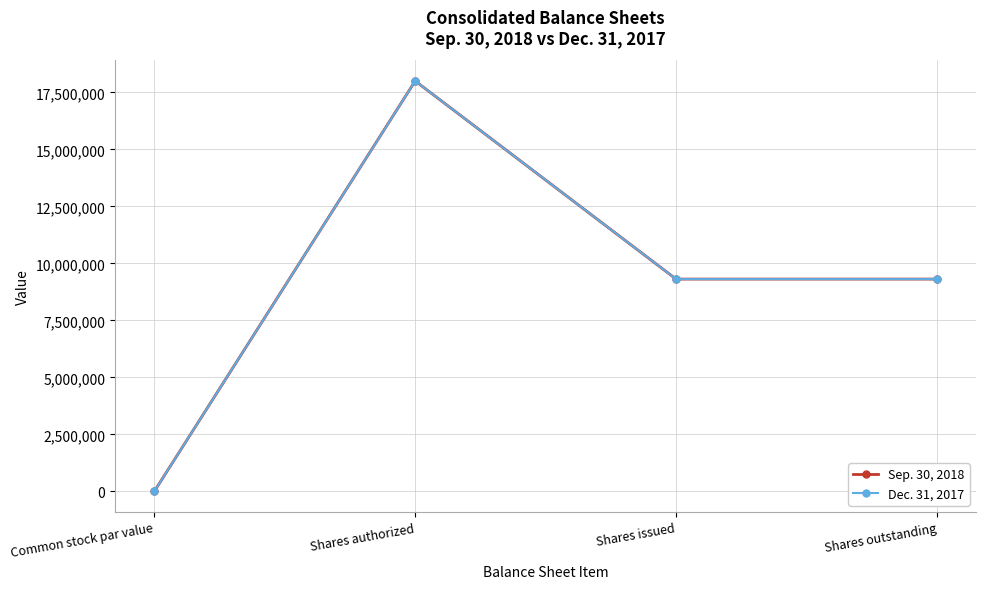

Where is Sep. 30, 2018 nearest to the value 9000001?

Shares issued